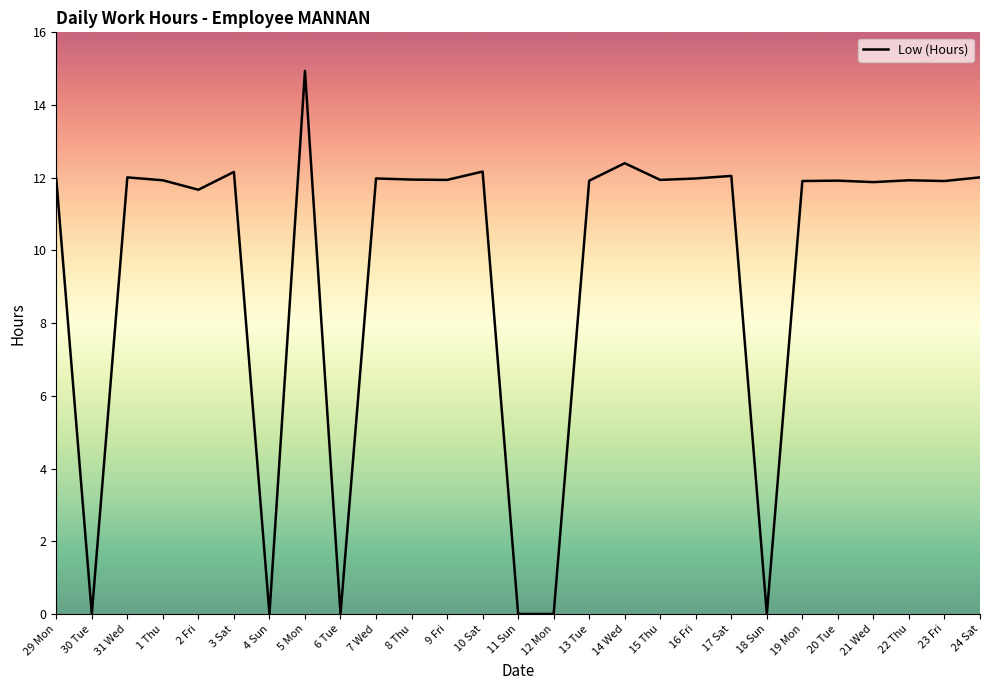

What is the difference between the maximum and minimum values?

14.9